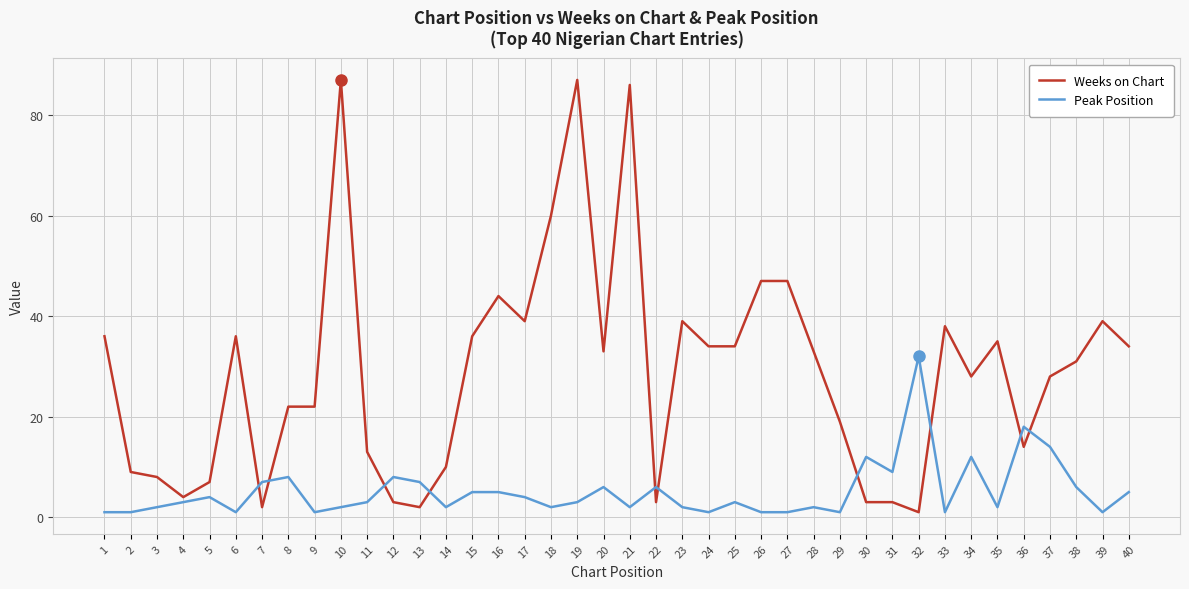

After their last crossing, which series has the higher values: Weeks on Chart or Peak Position?

Weeks on Chart